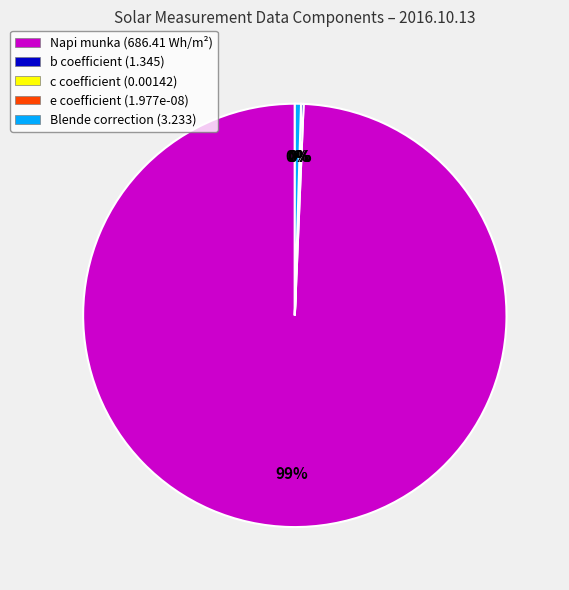

What is the largest slice in the pie chart?

Napi munka (686.41 Wh/m²)